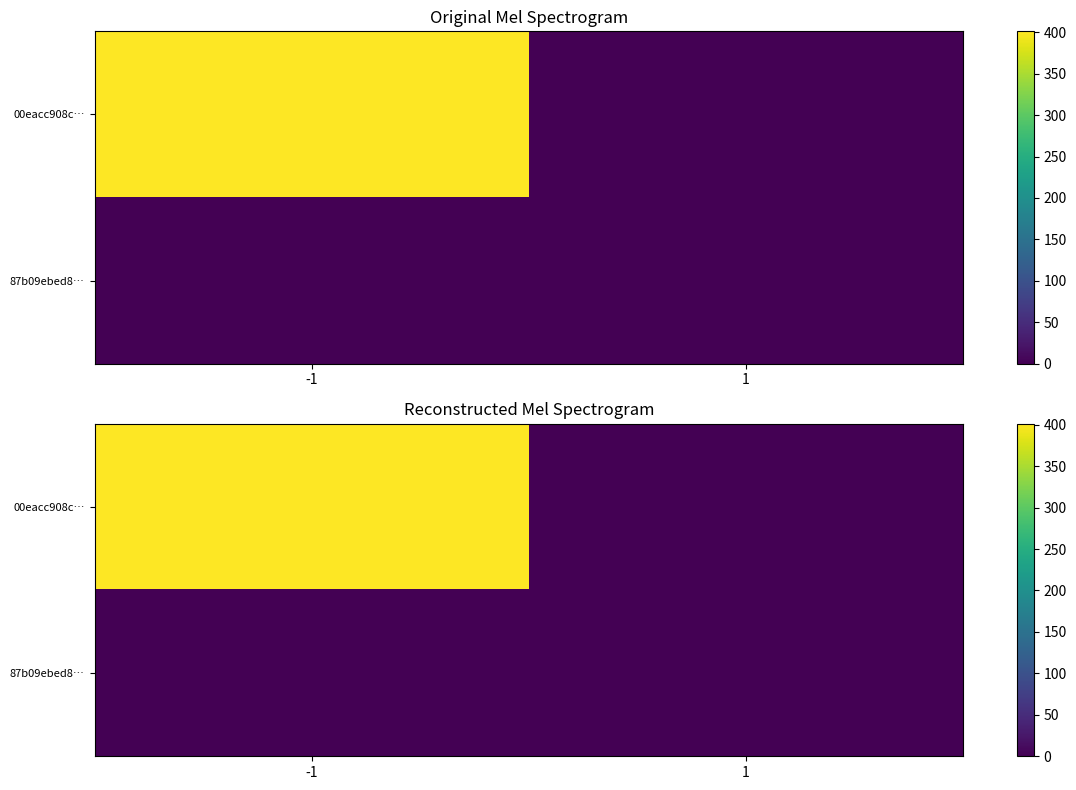

What is the sum of all 00eacc908c… values?

401